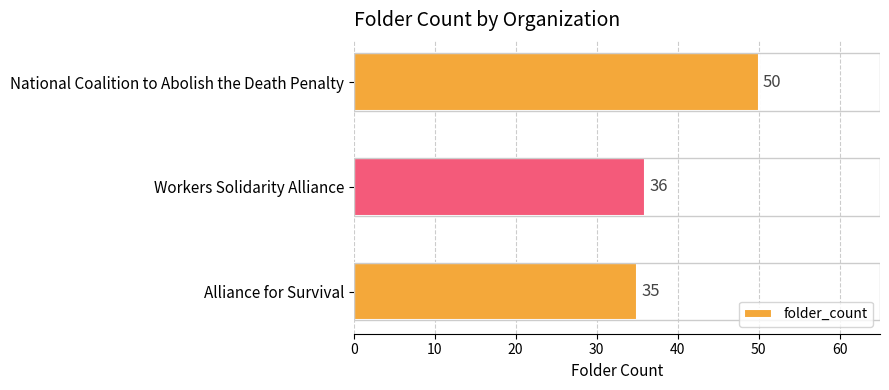

Reading top to bottom, list all the values displayed in this chart.

National Coalition to Abolish the Death Penalty=50	Workers Solidarity Alliance=36	Alliance for Survival=35